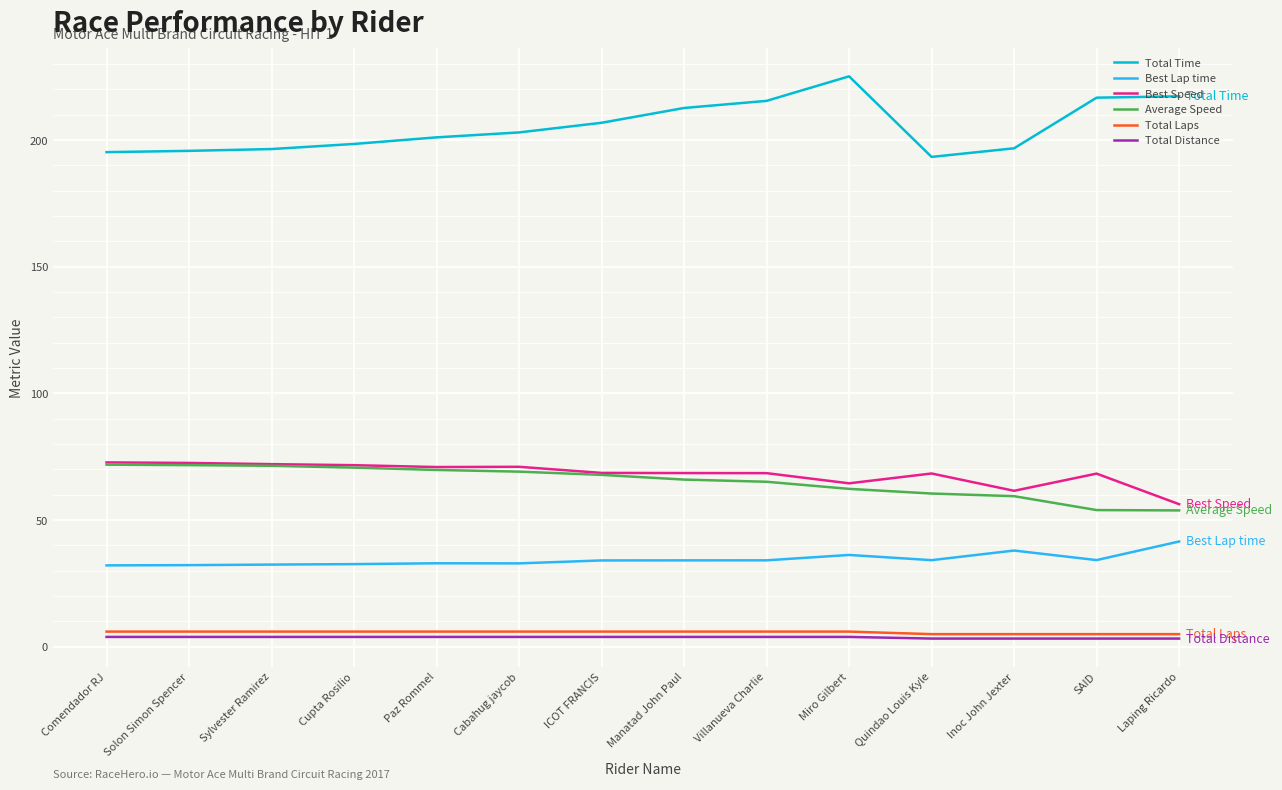

How many lines are shown in the chart?

6